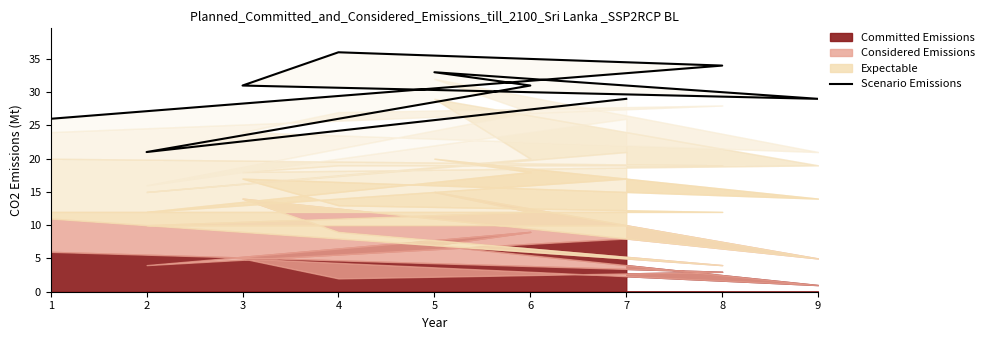

Does the chart display data point markers on the line(s)?

No